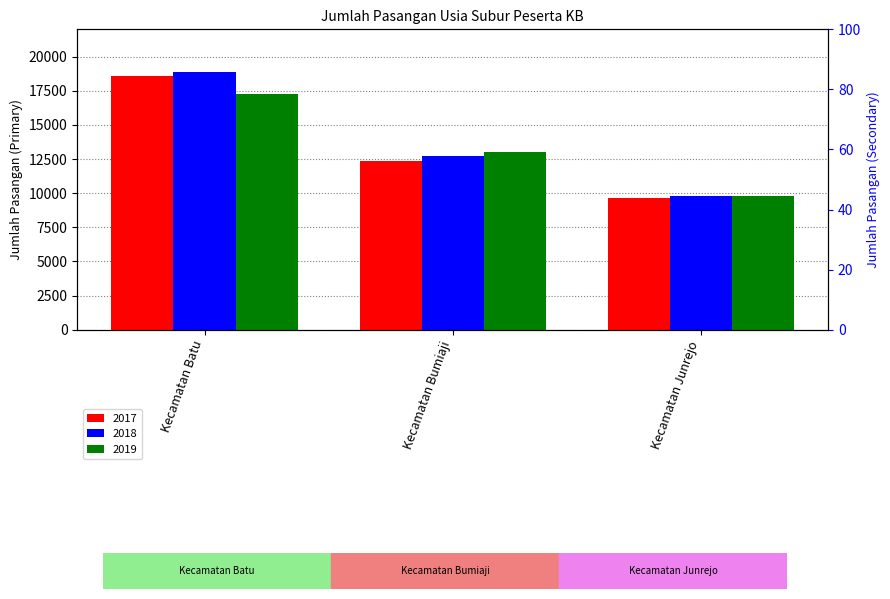

What is the label of the 2nd bar from the left?

Kecamatan Bumiaji